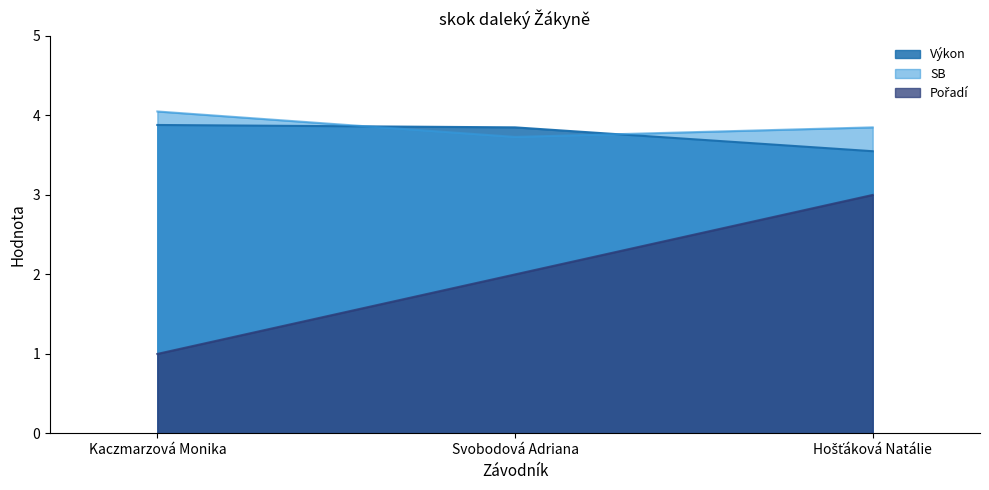

Reading left to right, transcribe all the data shown in this chart.

Výkon: Kaczmarzová Monika=3.9	Svobodová Adriana=3.9	Hošťáková Natálie=3.5
SB: Kaczmarzová Monika=4.0	Svobodová Adriana=3.7	Hošťáková Natálie=3.9
Pořadí: Kaczmarzová Monika=1.0	Svobodová Adriana=2.0	Hošťáková Natálie=3.0